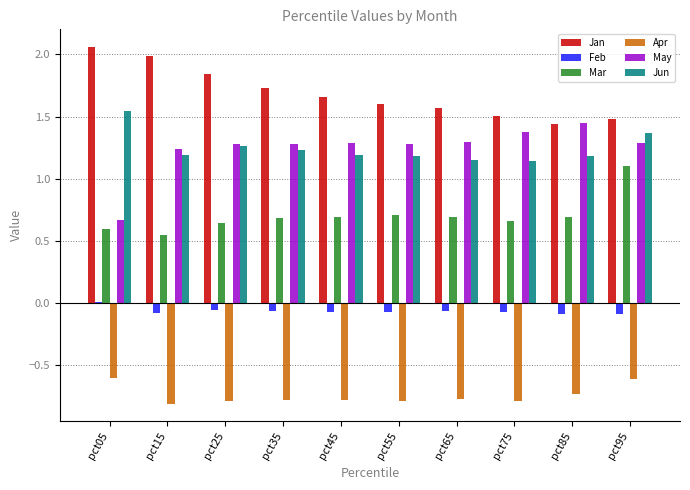

At which label does Jun reach its peak?

pct05